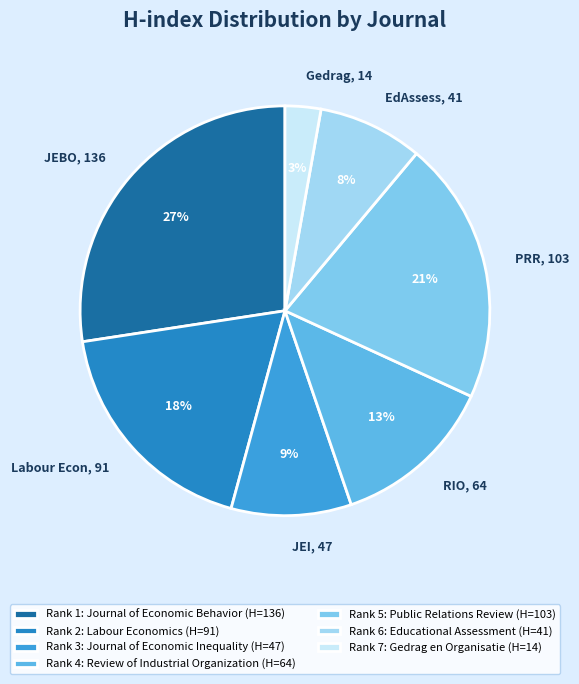

To the nearest percent, what portion does JEBO, 136 represent?

27%